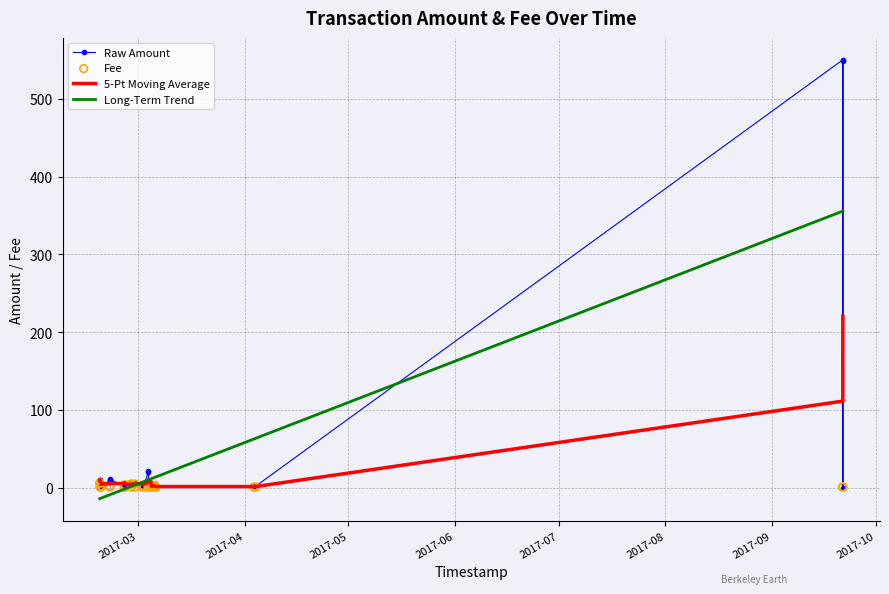

At how many categories does at least one series exceed 61?

5